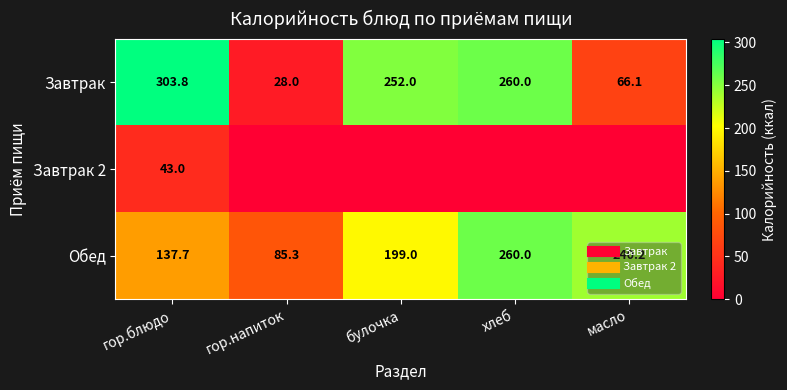

At which label does Завтрак reach its peak?

гор.блюдо